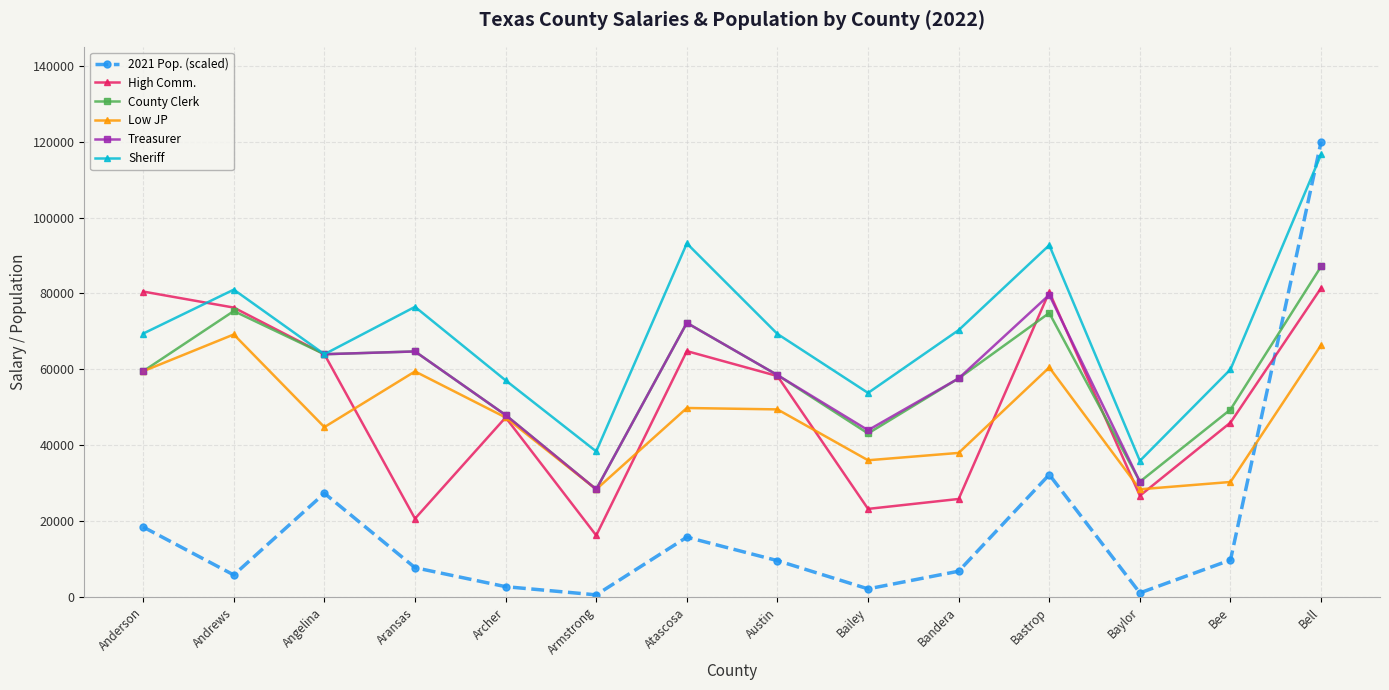

How many values in Treasurer are above zero?

12